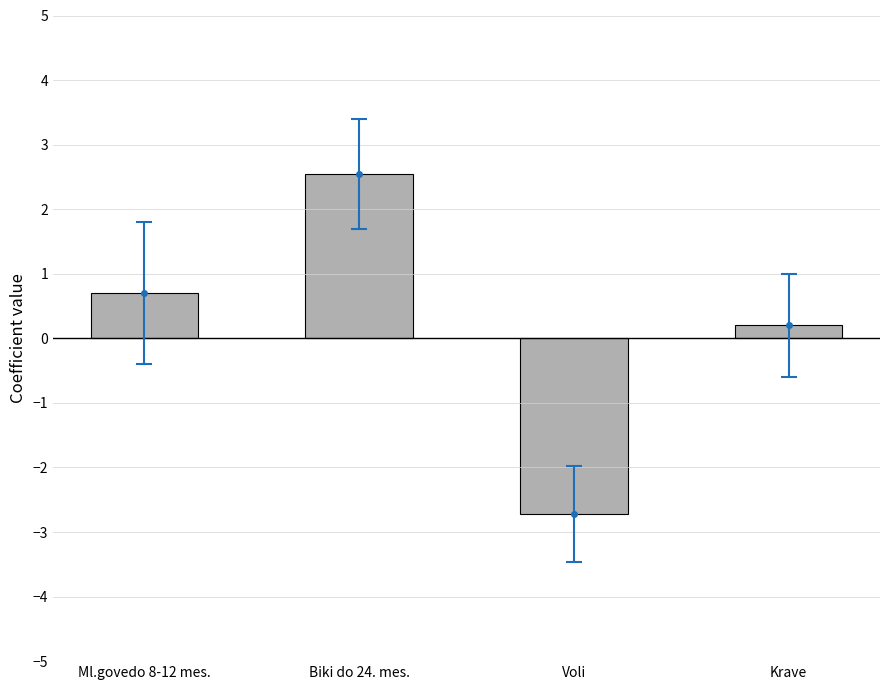

What is the difference between the maximum and minimum values?

5.3